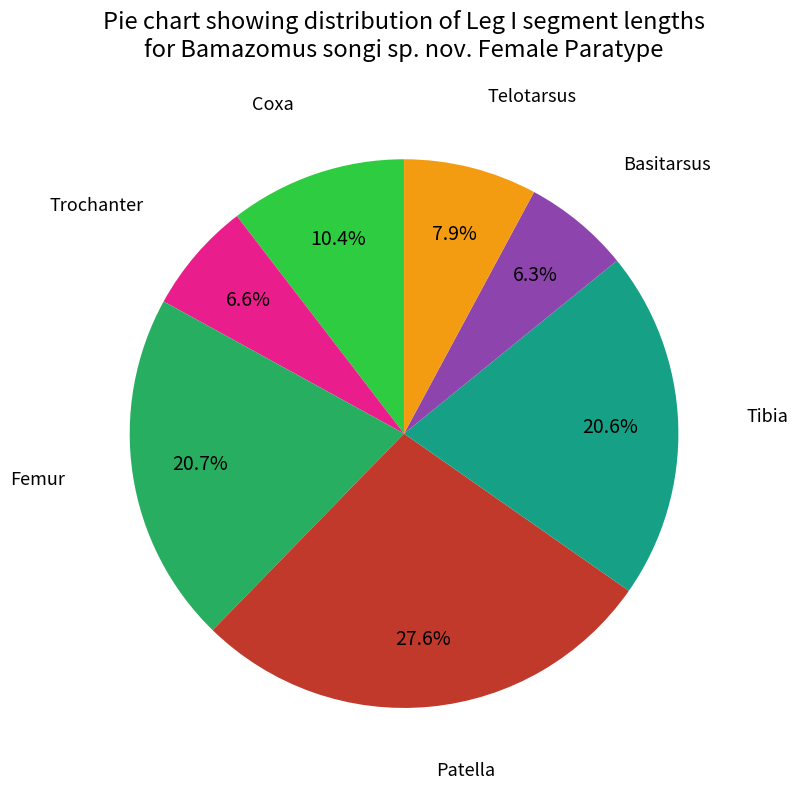

Is there any slice that represents more than half of the pie?

No